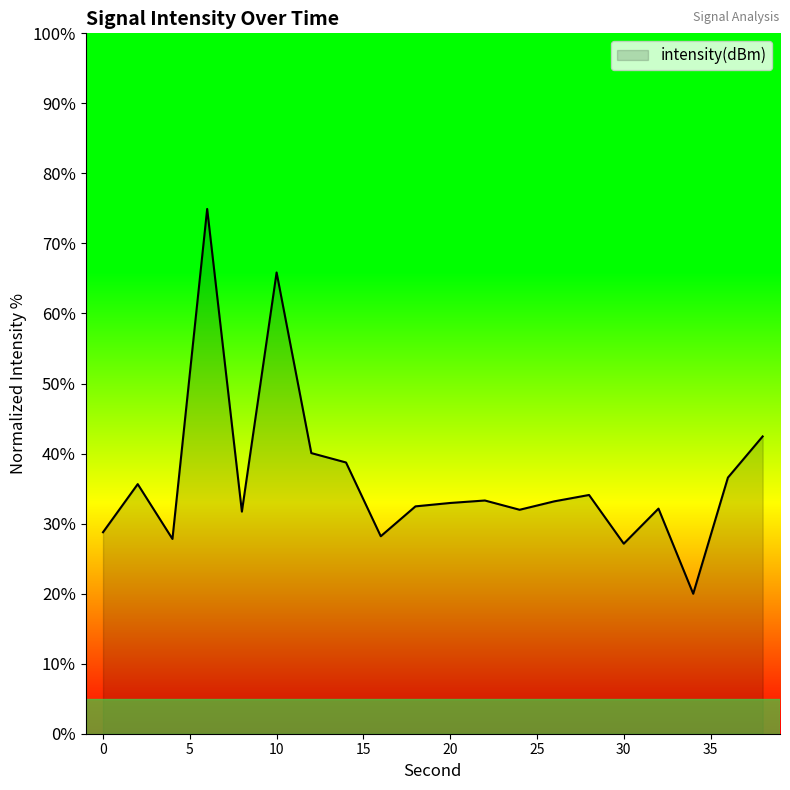

What is the greatest value displayed?

74.9